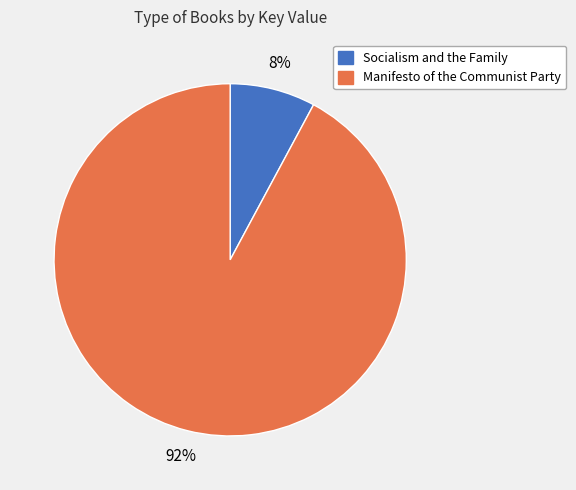

The Socialism and the Family slice represents 1% of the pie. True or false?

False